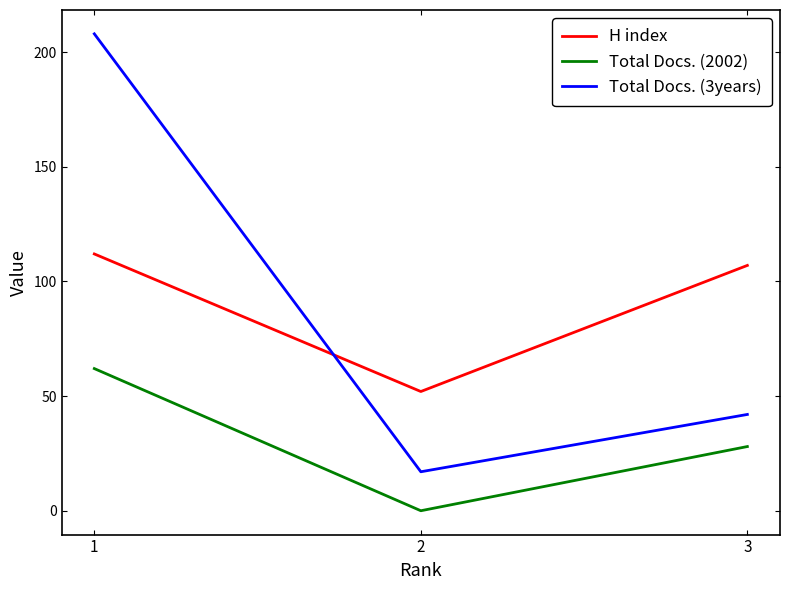

Which label corresponds to the smallest value in the chart?

2